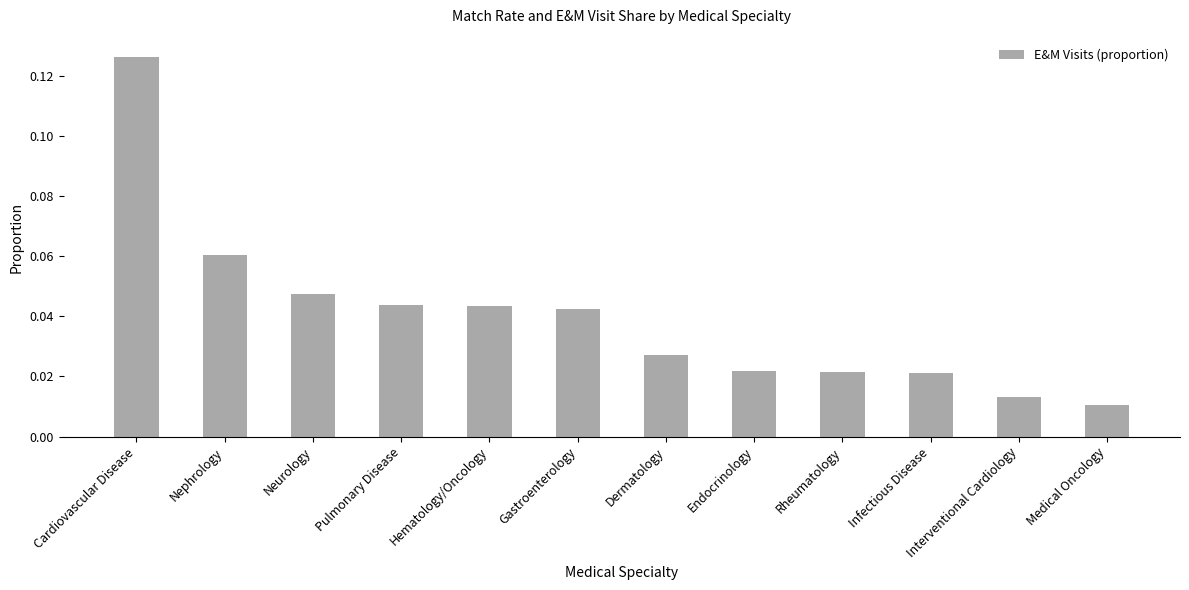

Which category has the highest value across all series?

Cardiovascular Disease